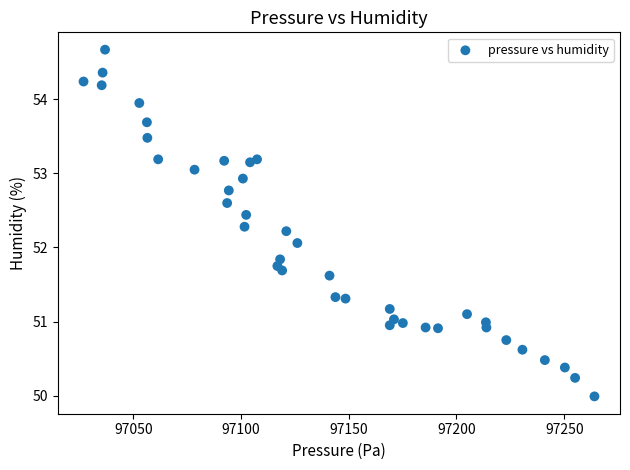

What is the range of Y values (max minus min)?

4.7